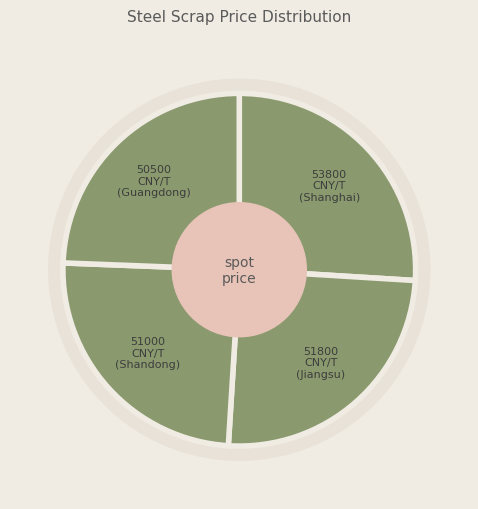

Which category has the biggest portion of the pie?

Steel Scrap Shanghai China